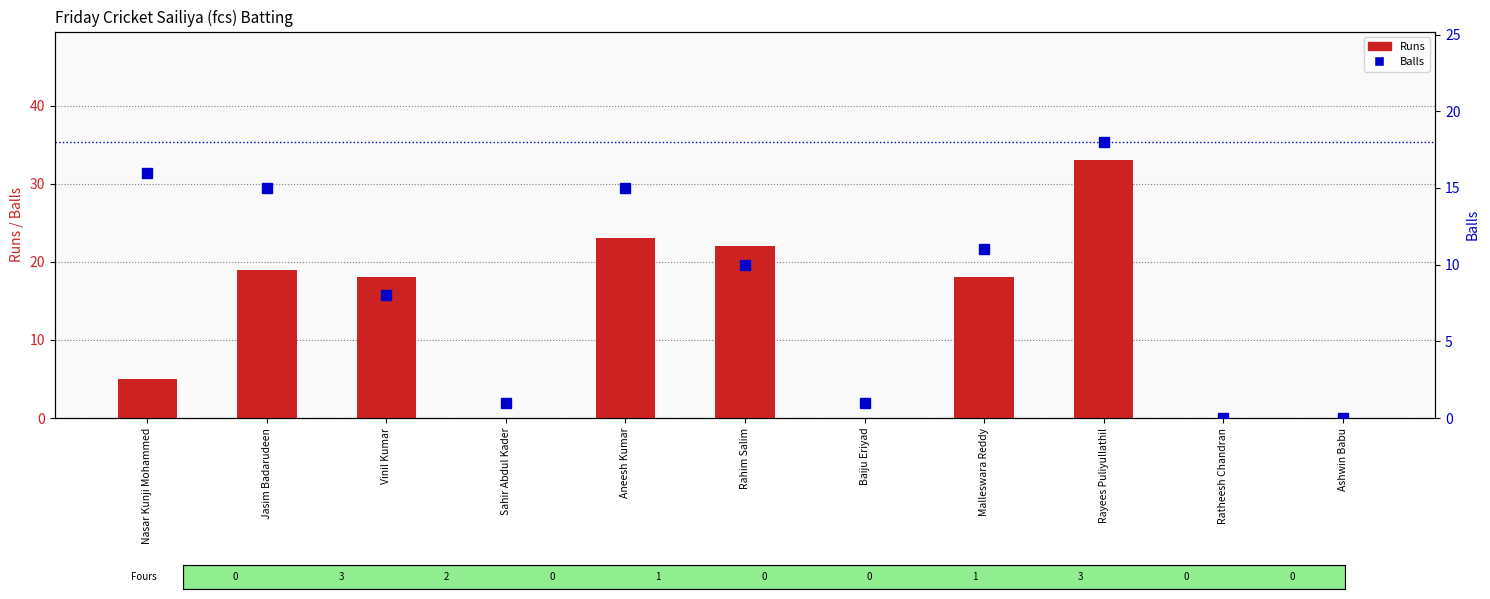

List the labels in order of Runs value, smallest first.

Sahir Abdul Kader, Baiju Eriyad, Ratheesh Chandran, Ashwin Babu, Nasar Kunji Mohammed, Vinil Kumar, Malleswara Reddy, Jasim Badarudeen, Rahim Salim, Aneesh Kumar, Rayees Puliyullathil